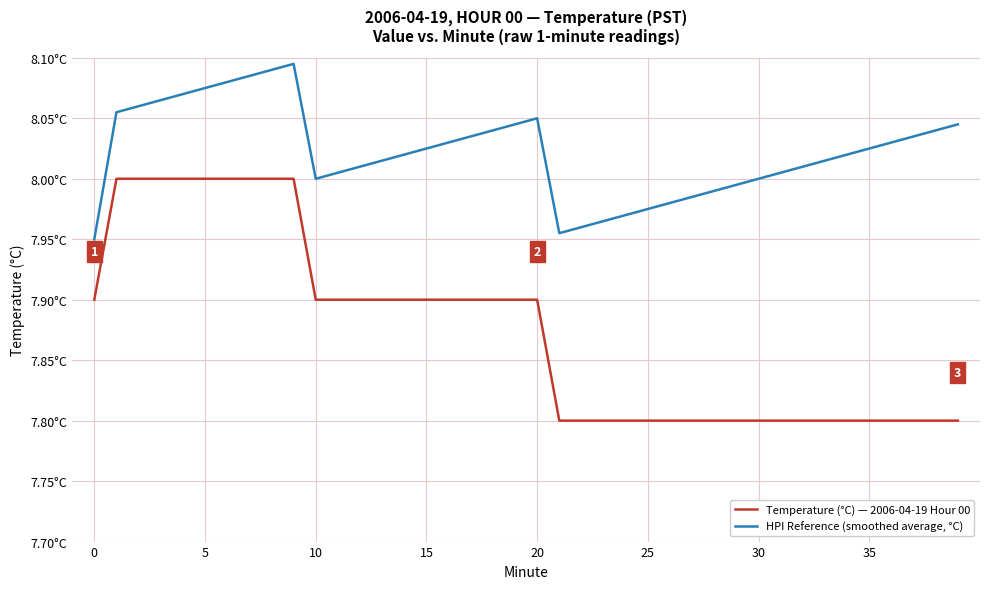

Which label corresponds to the smallest value in the chart?

21